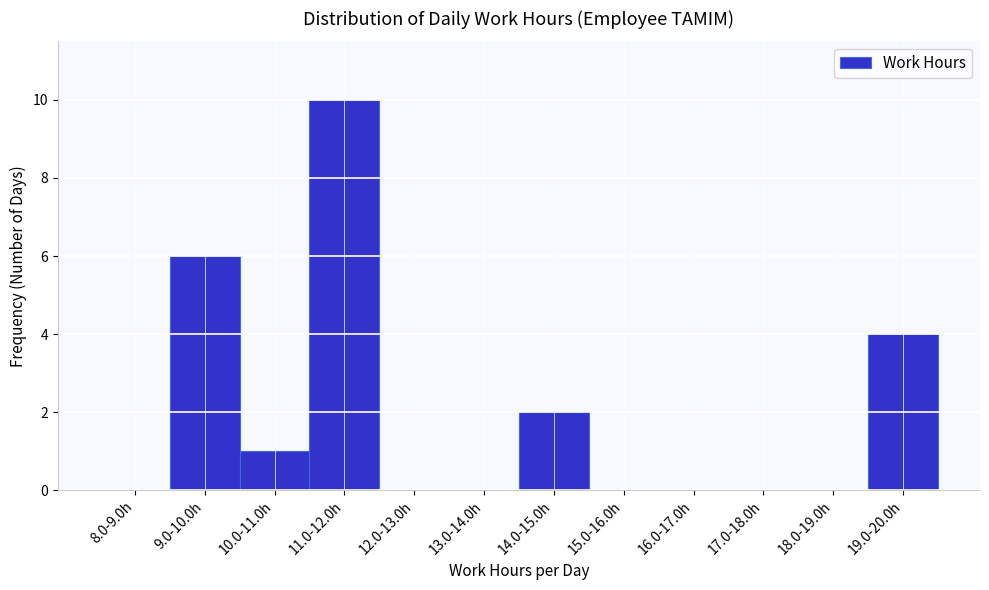

Reading right to left, list all the values displayed in this chart.

19.0-20.0h=4	18.0-19.0h=0	17.0-18.0h=0	16.0-17.0h=0	15.0-16.0h=0	14.0-15.0h=2	13.0-14.0h=0	12.0-13.0h=0	11.0-12.0h=10	10.0-11.0h=1	9.0-10.0h=6	8.0-9.0h=0